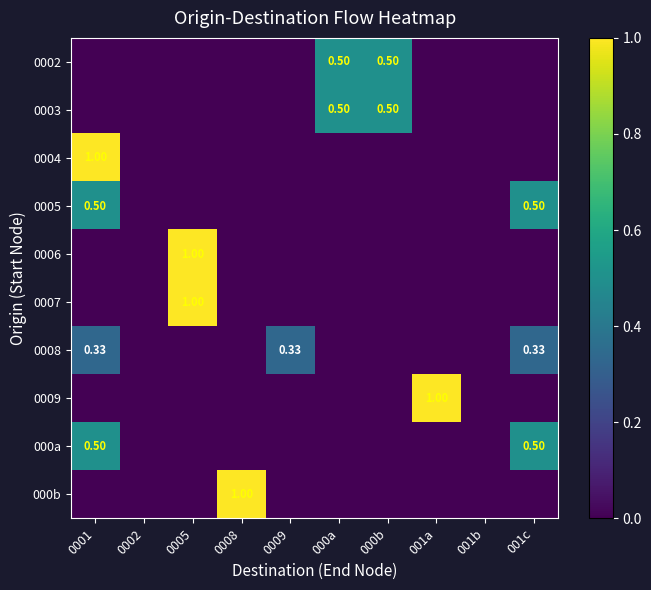

At which label does 0006 reach its minimum?

0001